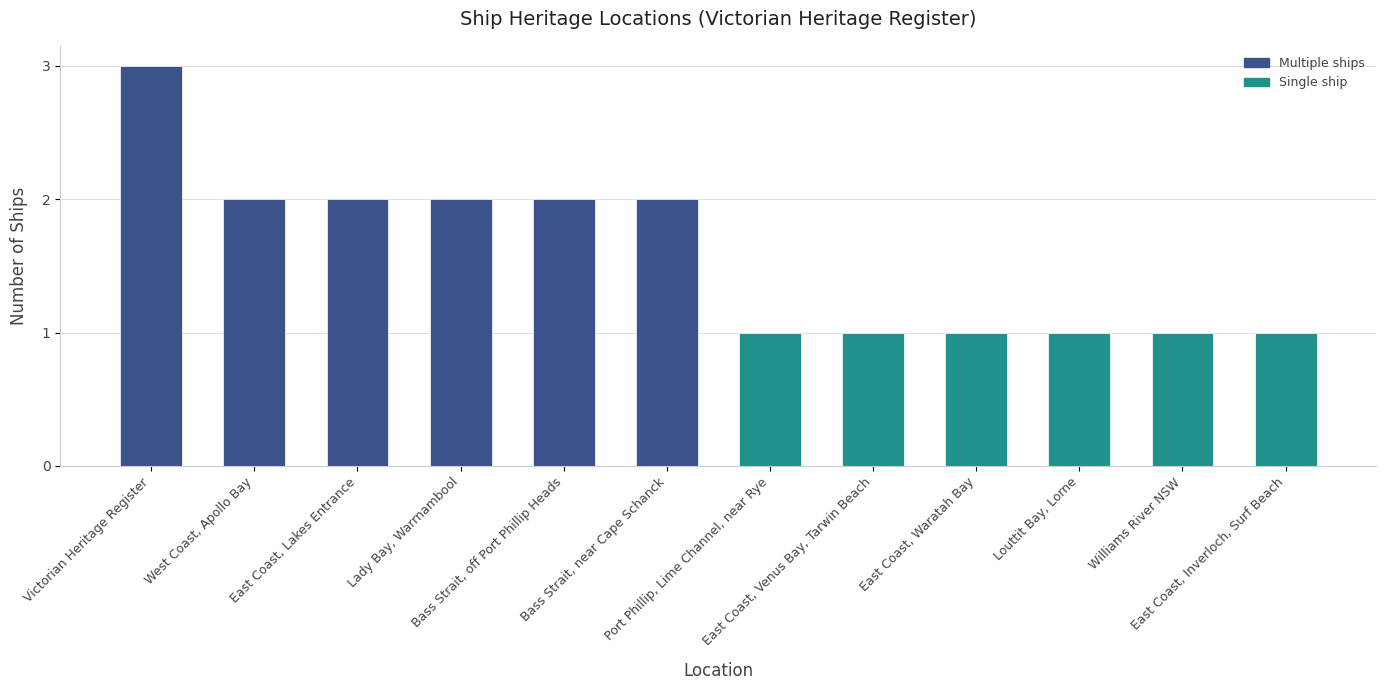

At which label does the data first exceed 2?

Victorian Heritage Register